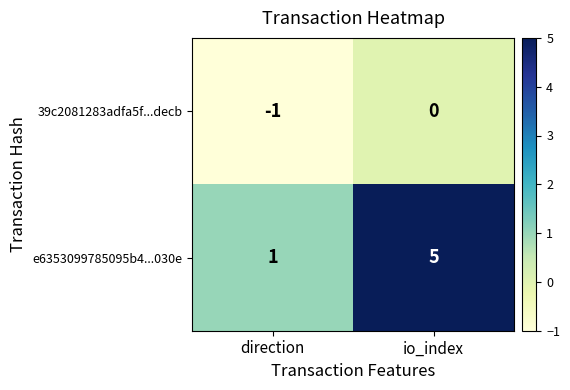

What is the sum of the e6353099785095b4...030e values at direction and io_index?

6